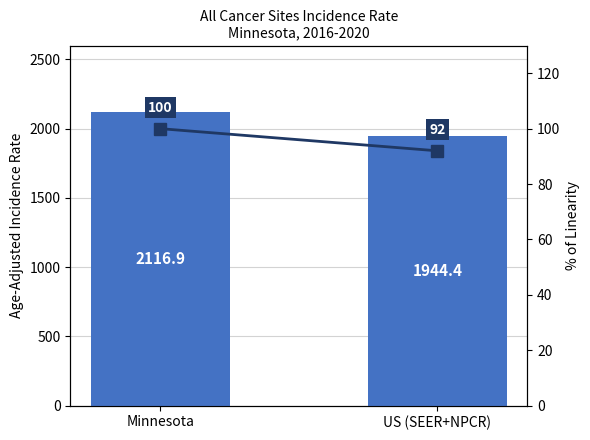

Which series changed the most between Minnesota and US (SEER+NPCR)?

Age-Adjusted Incidence Rate